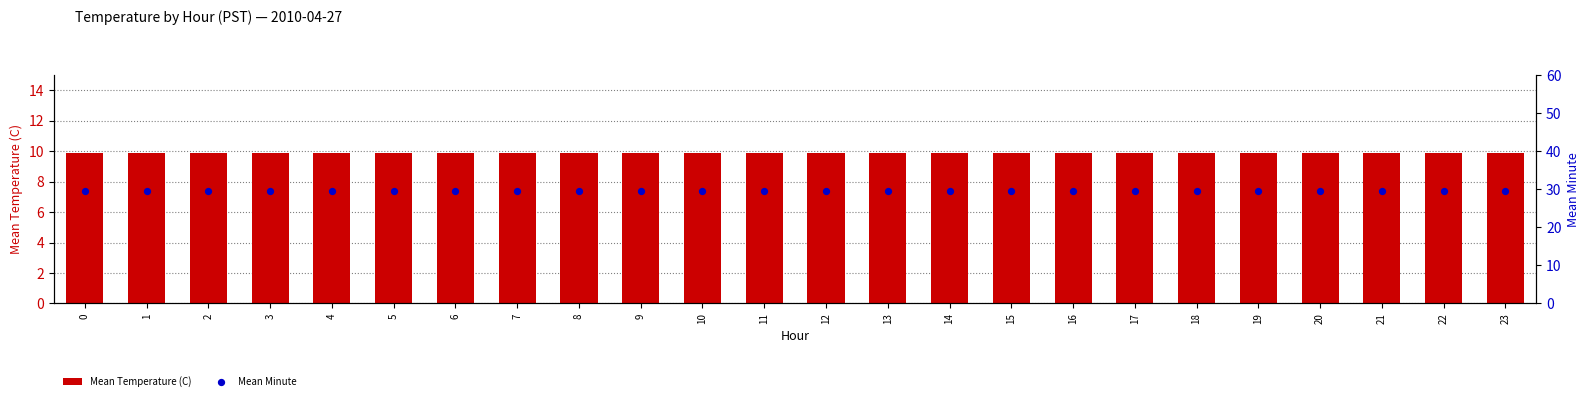

Is the value of Mean Temperature (C) at 6 greater than the value of Mean Minute at 17?

No